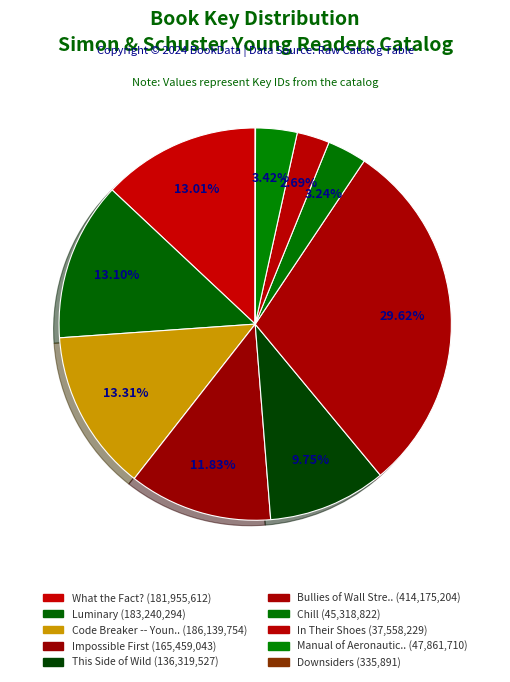

To the nearest percent, what is the difference between the largest and smallest slice percentages?

30%